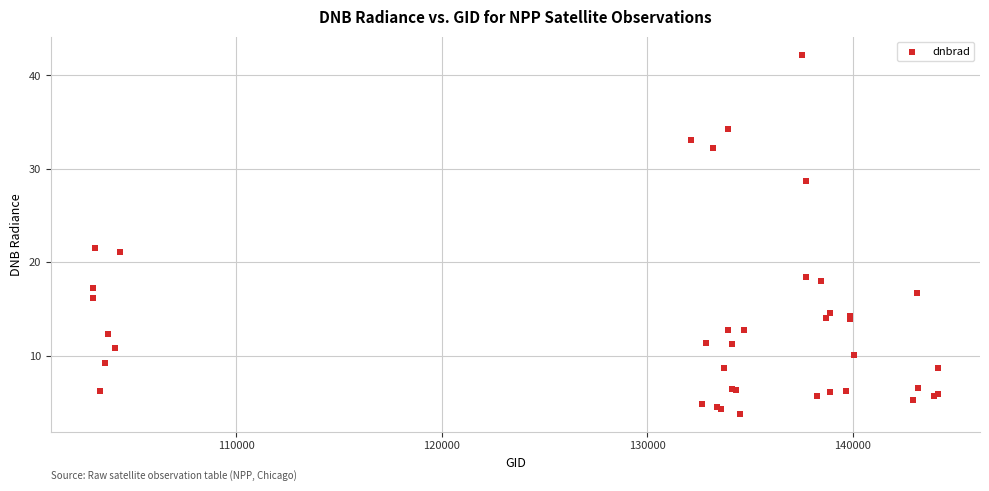

What Y value in the scatter plot is closest to 23?

21.5